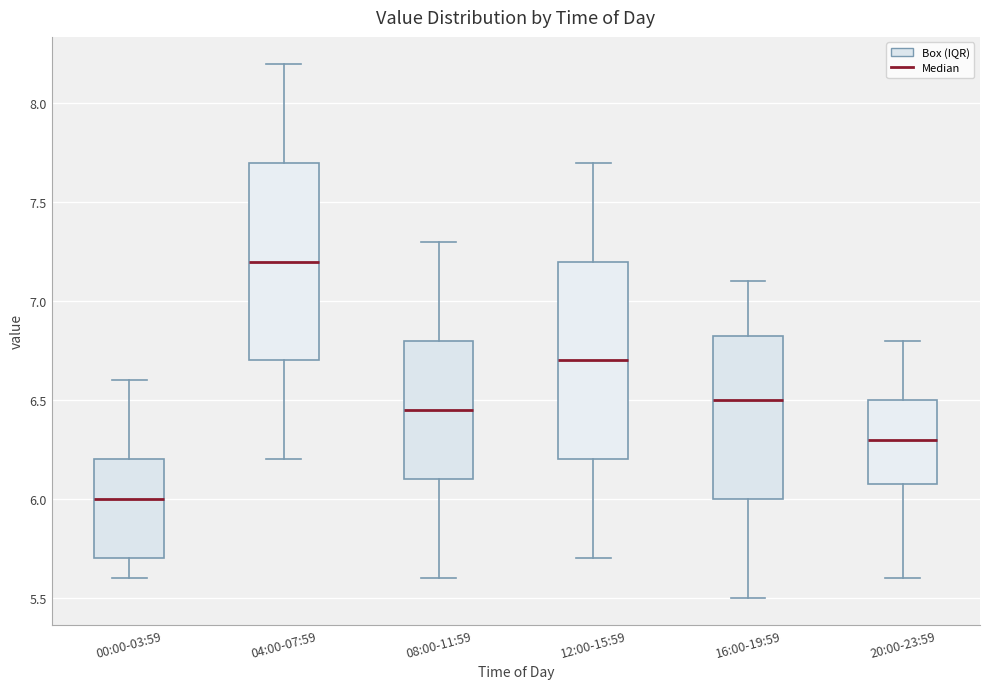

Reading left to right, read every box against the y-axis: the position of its median line, the range the box covers, and the ends of its whiskers. The values are not printed on the chart, so give them approximately, as read against the axis.

00:00-03:59: median 6.00, box 5.70 to 6.20, whiskers 5.60 to 6.60
04:00-07:59: median 7.20, box 6.70 to 7.70, whiskers 6.20 to 8.20
08:00-11:59: median 6.45, box 6.10 to 6.80, whiskers 5.60 to 7.30
12:00-15:59: median 6.70, box 6.20 to 7.20, whiskers 5.70 to 7.70
16:00-19:59: median 6.50, box 6.00 to 6.85, whiskers 5.50 to 7.10
20:00-23:59: median 6.30, box 6.10 to 6.50, whiskers 5.60 to 6.80